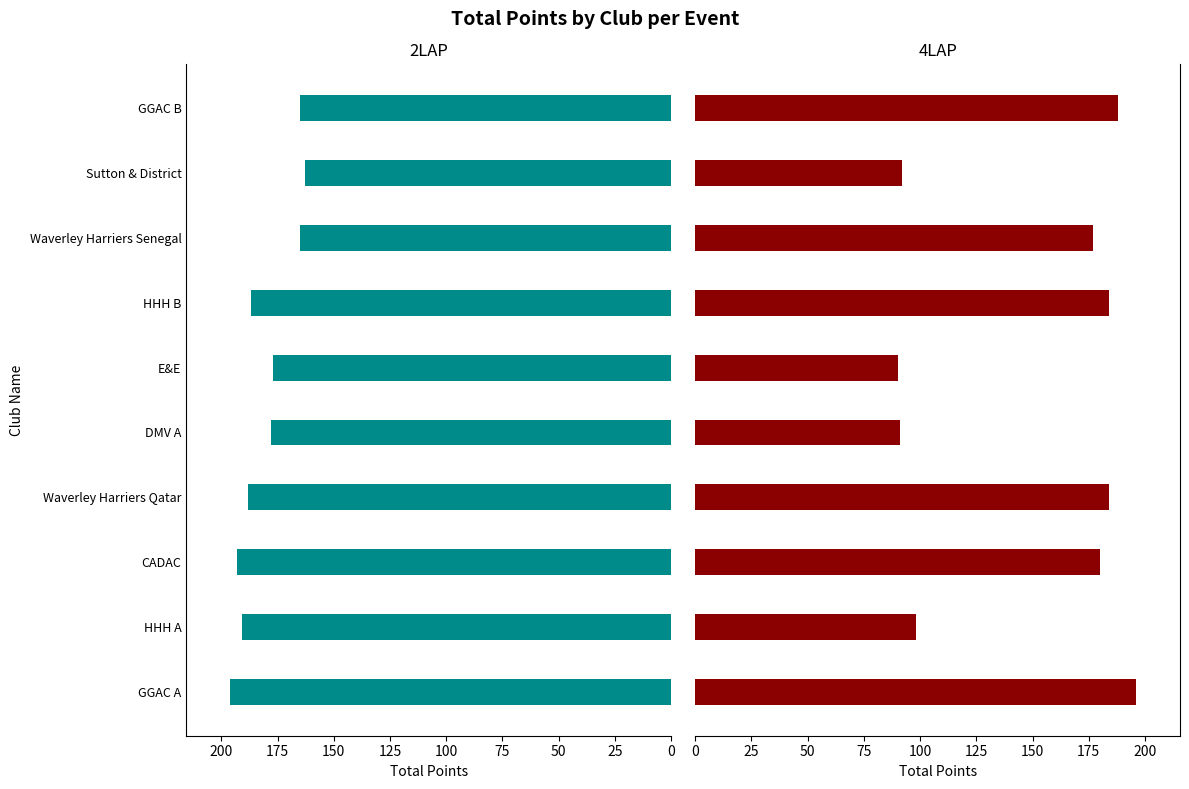

List the series in order of their overall mean, lowest first.

4LAP, 2LAP